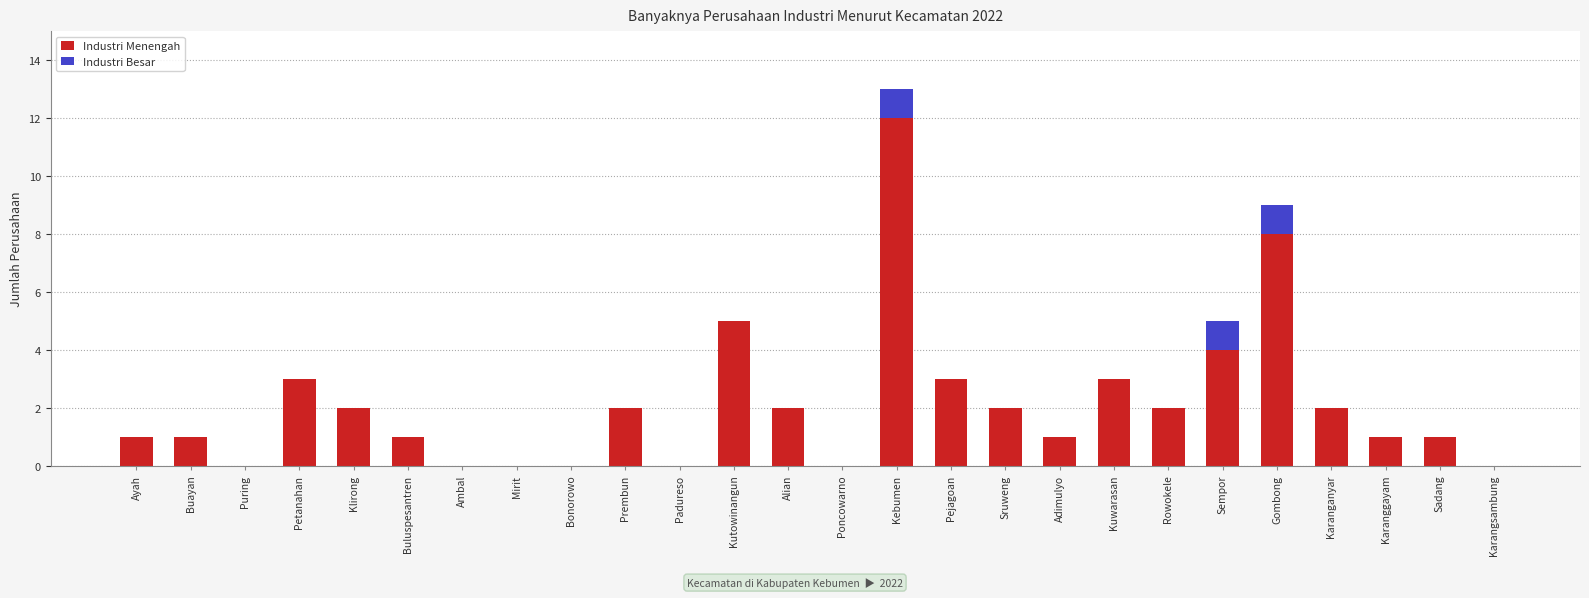

Count the number of categories in the chart.

26